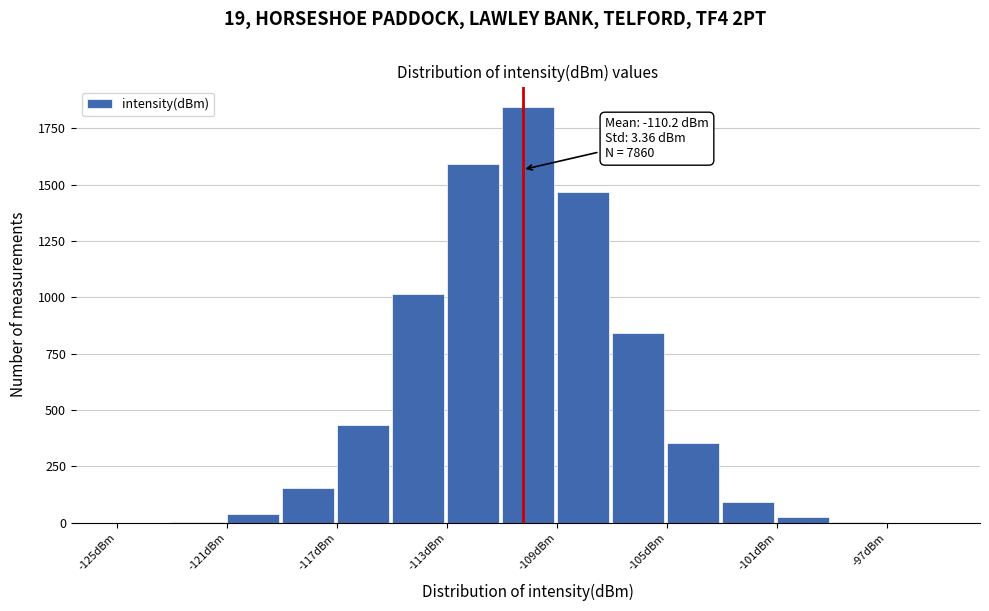

Over which range of the x-axis is the bar tallest?

-111 to -109